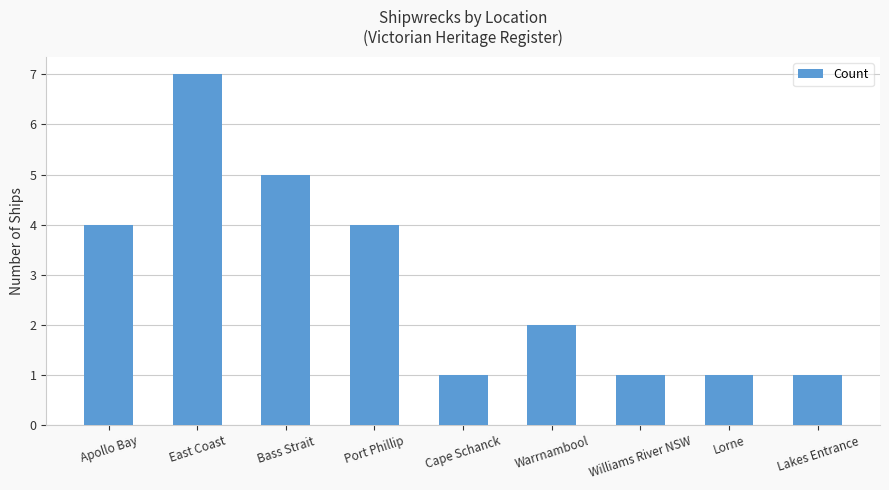

What is the smallest value displayed?

1